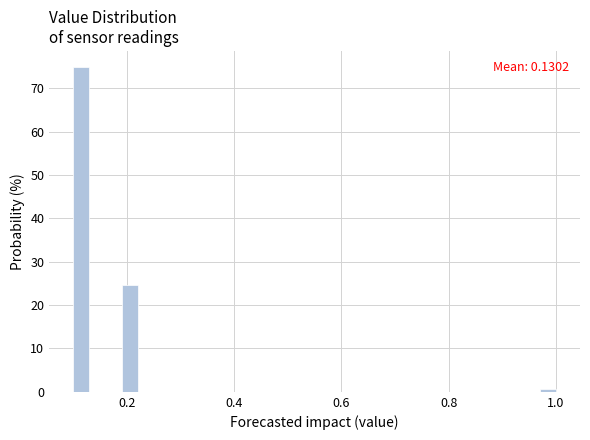

Around what value on the x-axis is the tallest bar? Give the approximate position of its centre, as read against the axis.

0.12